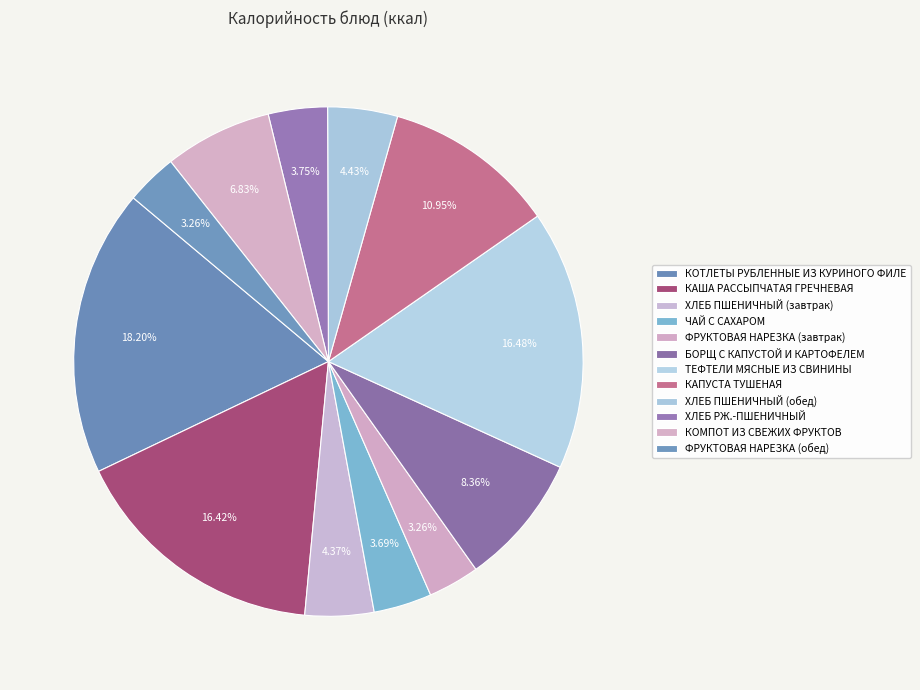

What is the ratio of the value at КАПУСТА ТУШЕНАЯ to the value at КОТЛЕТЫ РУБЛЕННЫЕ ИЗ КУРИНОГО ФИЛЕ?

0.6